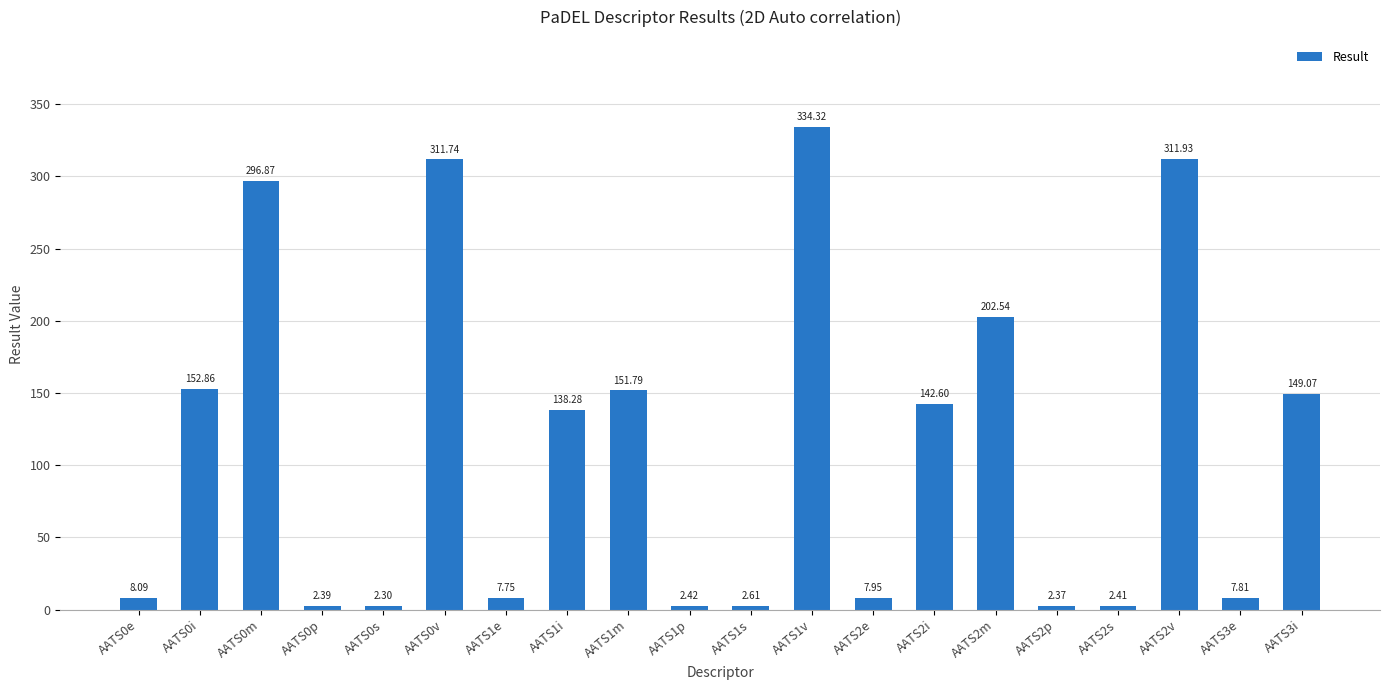

List the labels in order of value, largest first.

AATS1v, AATS2v, AATS0v, AATS0m, AATS2m, AATS0i, AATS1m, AATS3i, AATS2i, AATS1i, AATS0e, AATS2e, AATS3e, AATS1e, AATS1s, AATS1p, AATS2s, AATS0p, AATS2p, AATS0s